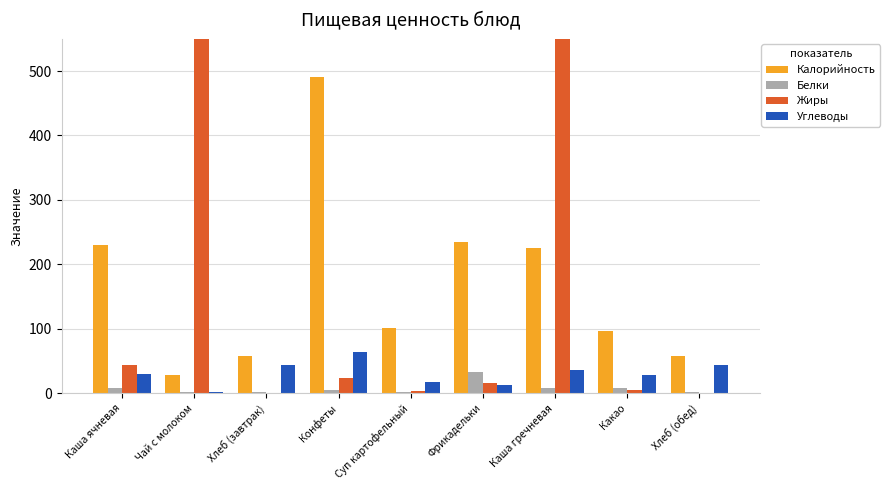

How many bars are there in each group?

4